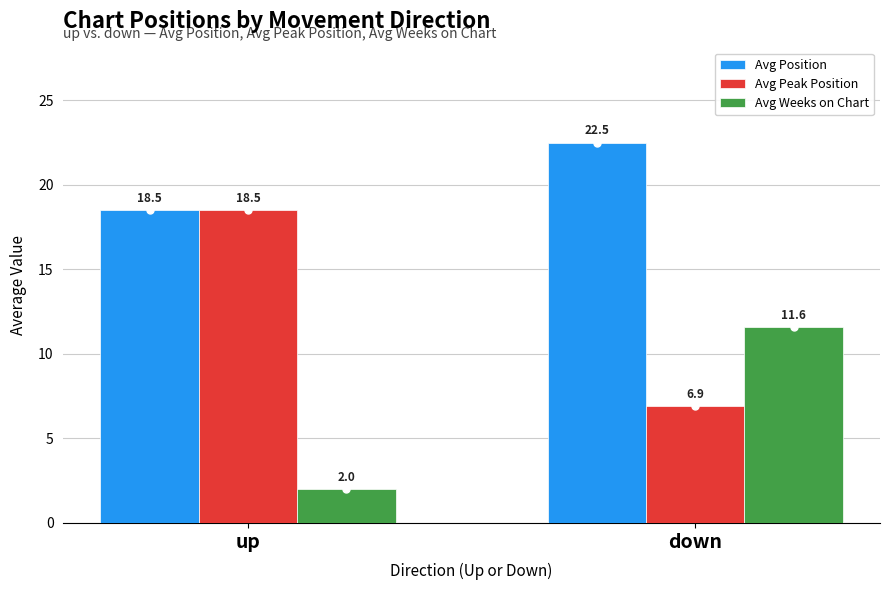

List the labels in order of Avg Peak Position value, largest first.

up, down